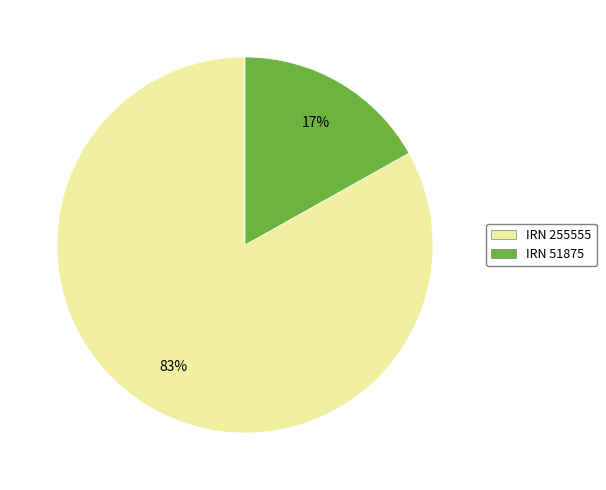

Between IRN 51875 and IRN 255555, which is larger?

IRN 255555